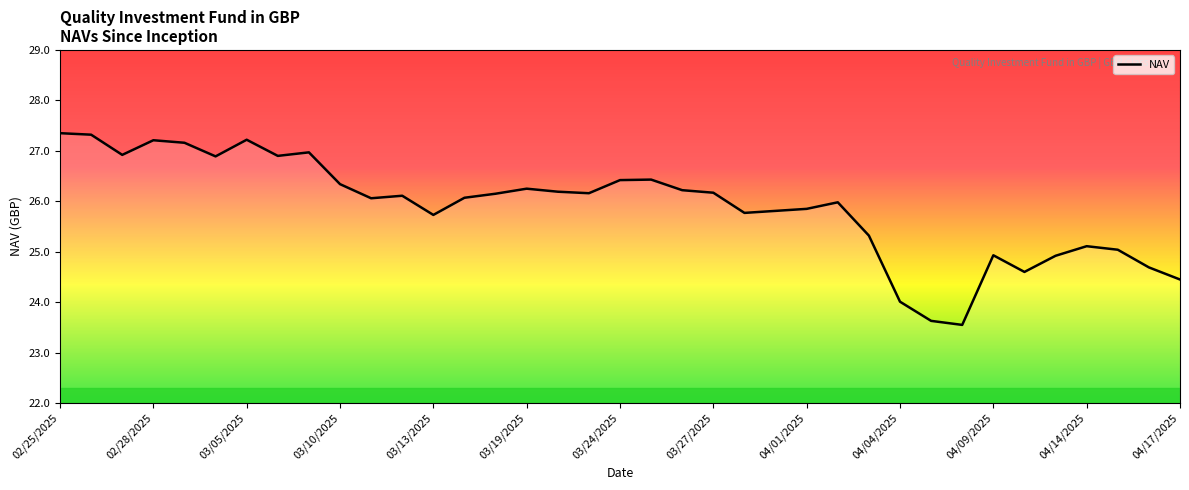

What is the difference between the maximum and minimum values?

3.8